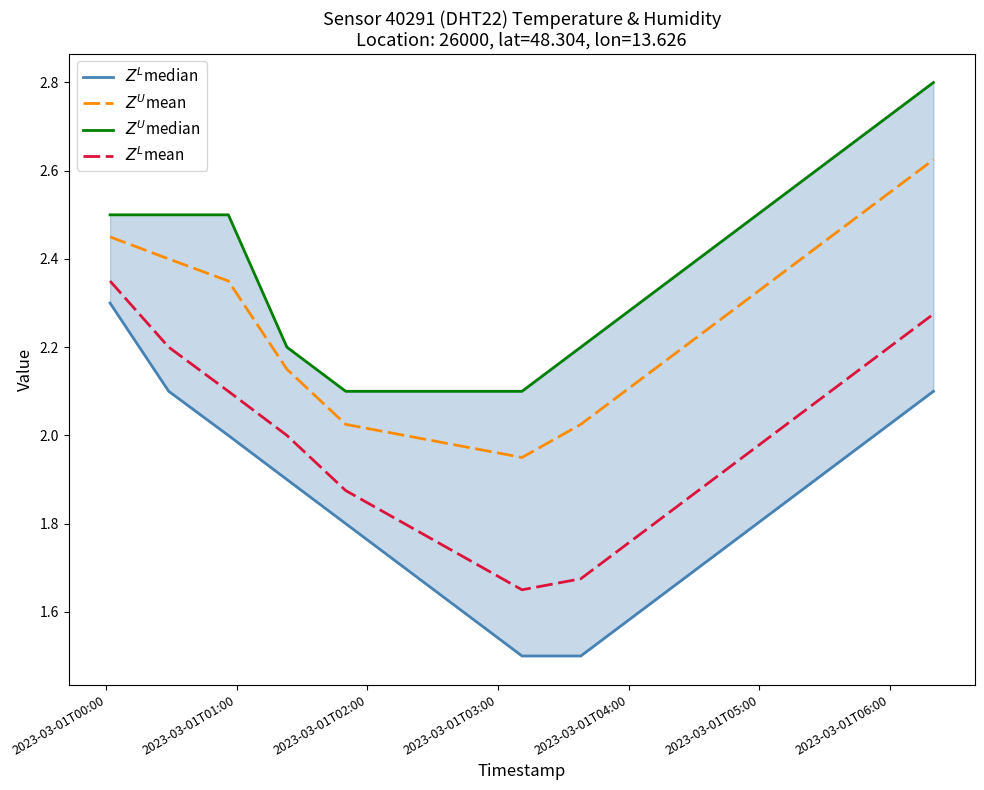

What is the difference between the maximum and minimum values in the $Z^U$median series?

0.7